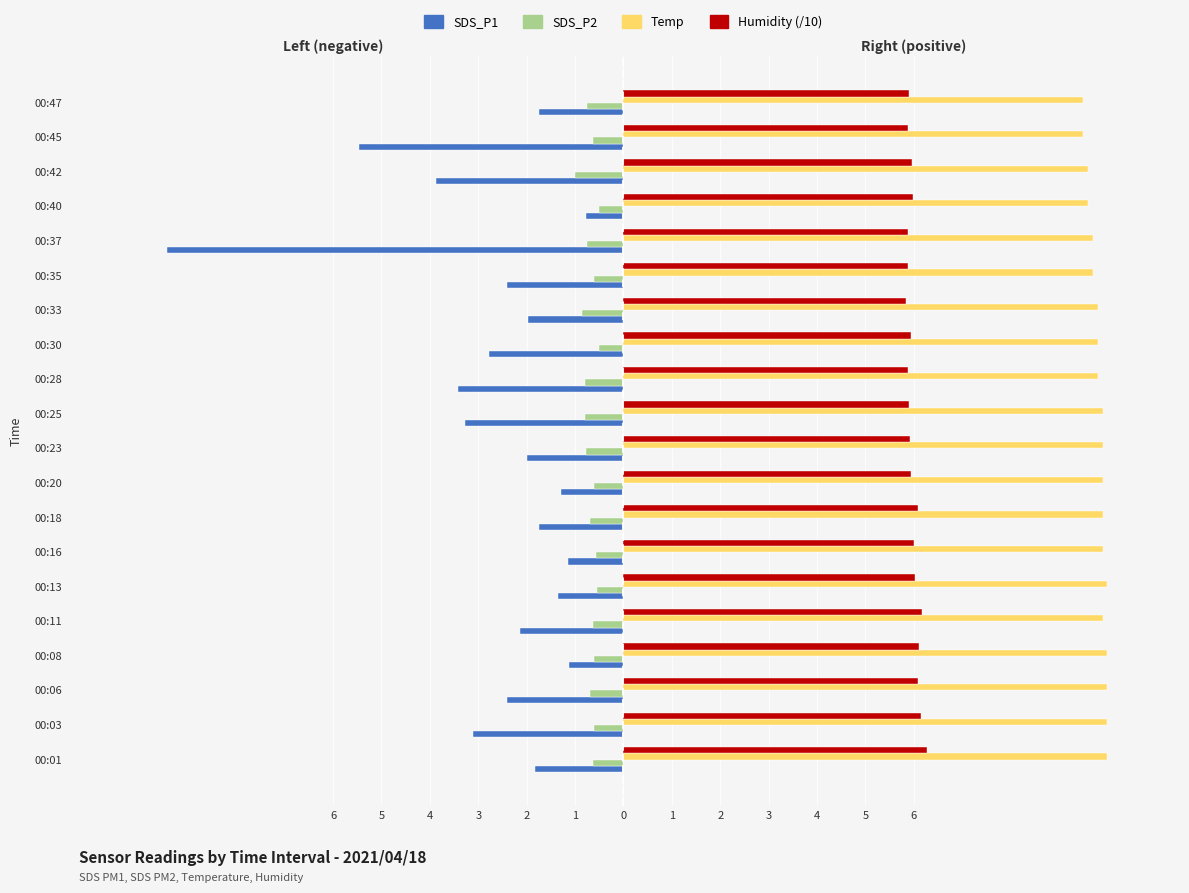

What are all the series names shown in the legend?

SDS_P1, SDS_P2, Temp, Humidity (/10)